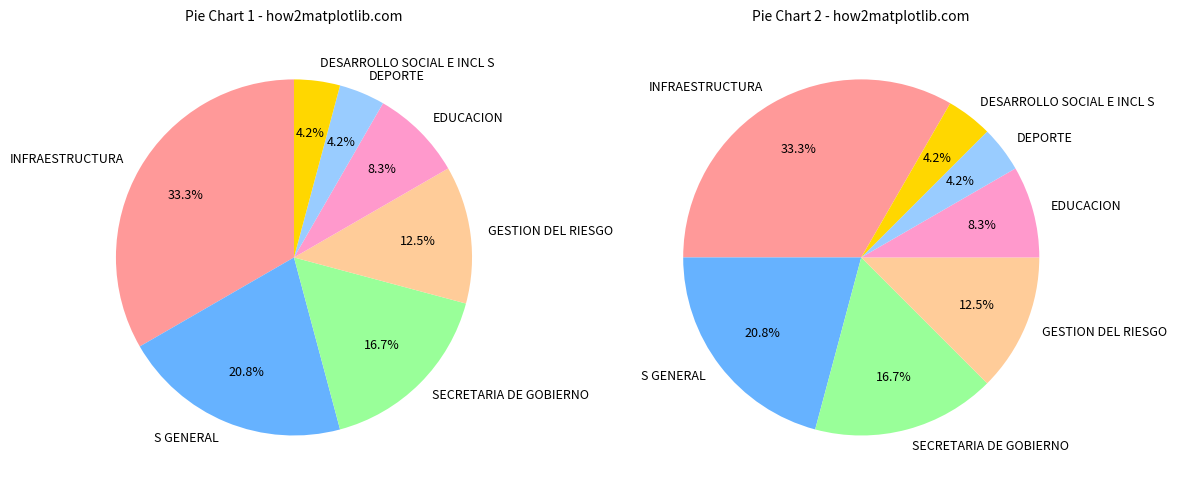

To the nearest percent, what portion does DEPORTE represent?

4%